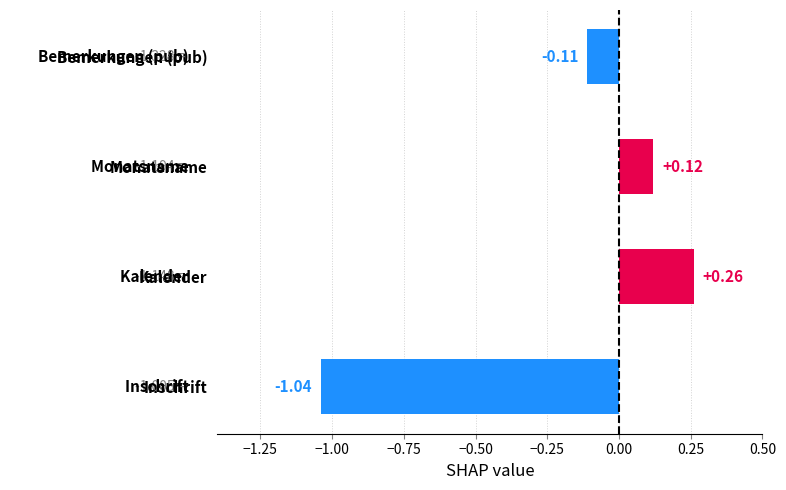

At which category does the chart reach its peak across all series?

Kalender